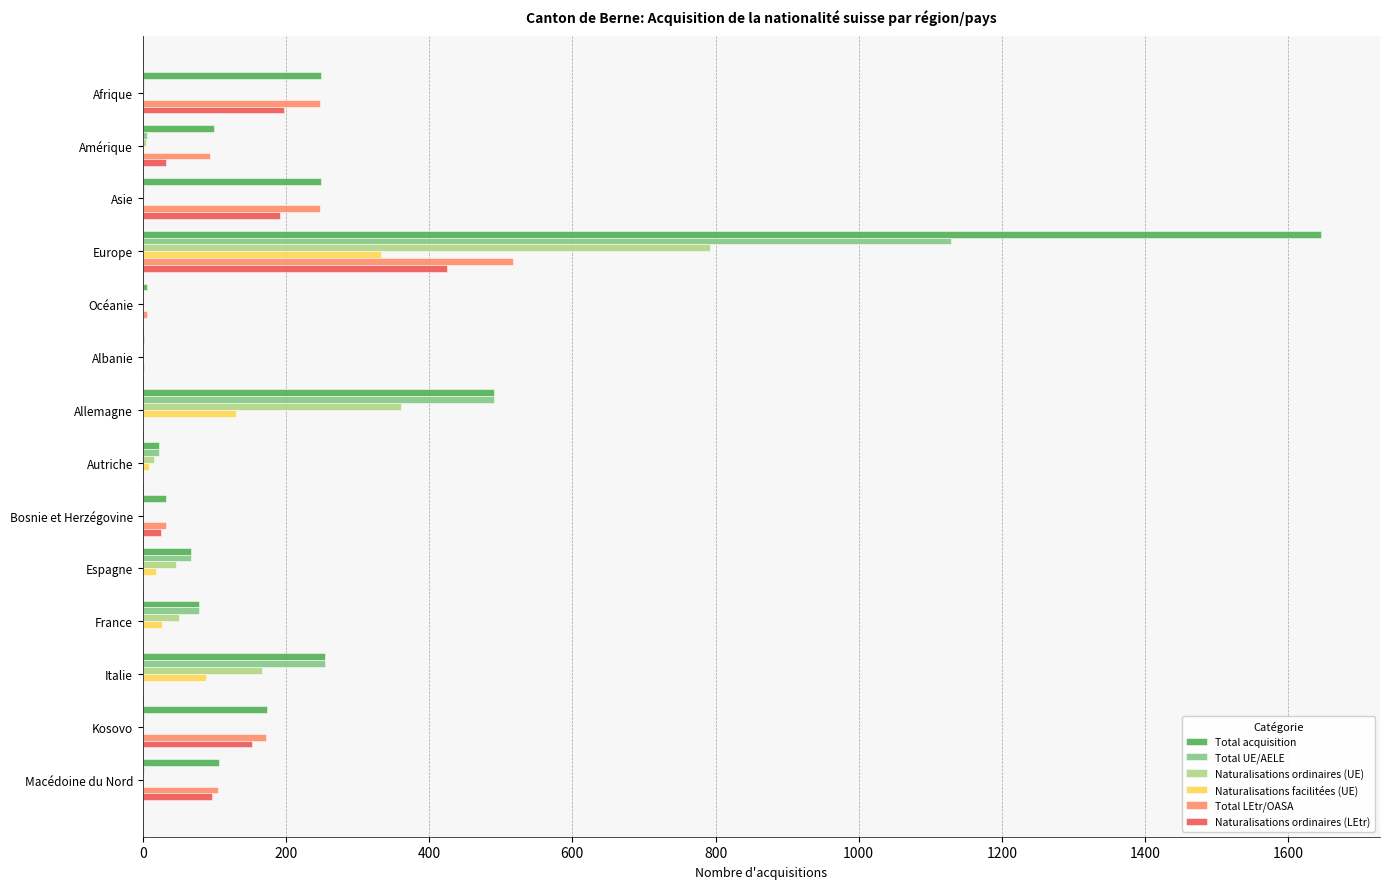

How many categories are shown in the chart?

14